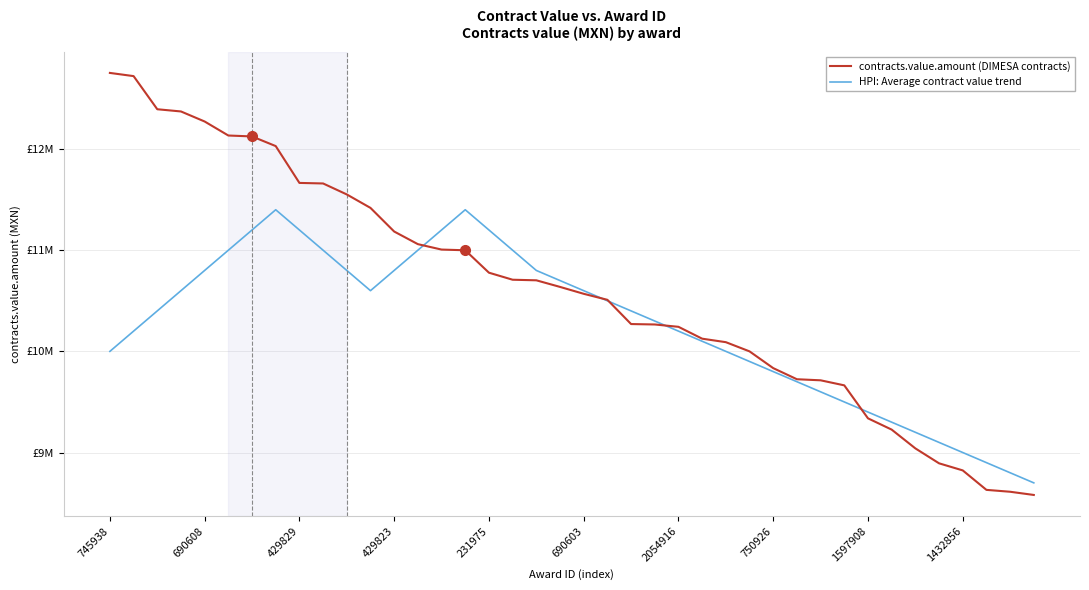

True or false: contracts.value.amount (DIMESA contracts) has more than 2 interior local peaks.

False